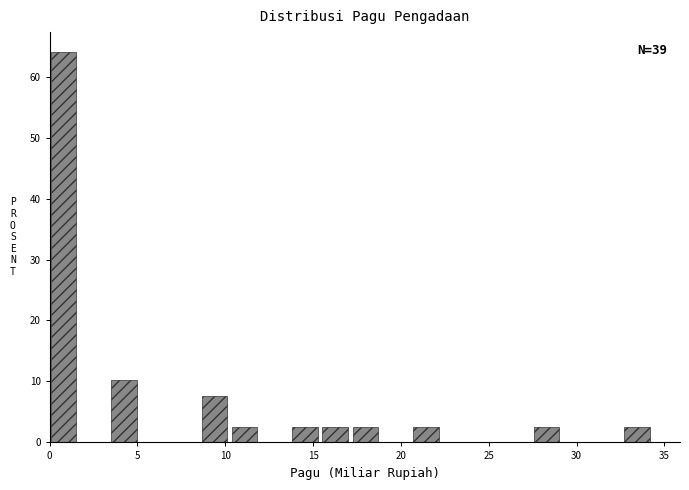

Around what value on the x-axis is the tallest bar? Give the approximate position of its centre, as read against the axis.

1.0